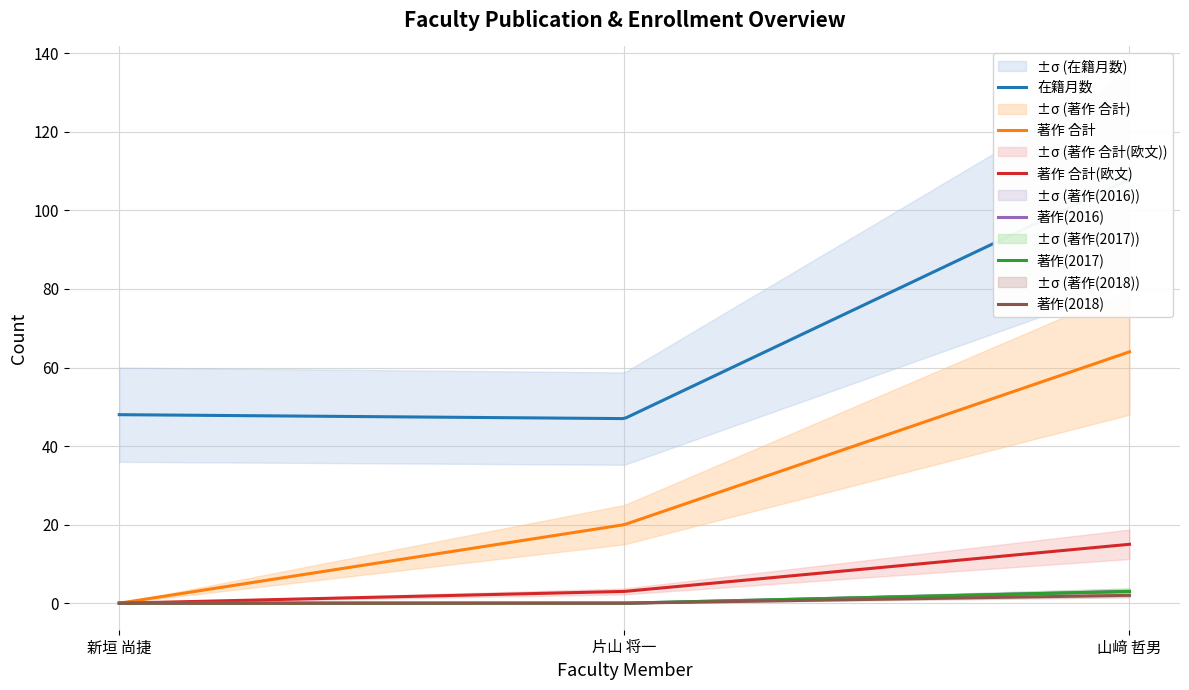

What position from the left is 新垣 尚捷?

1